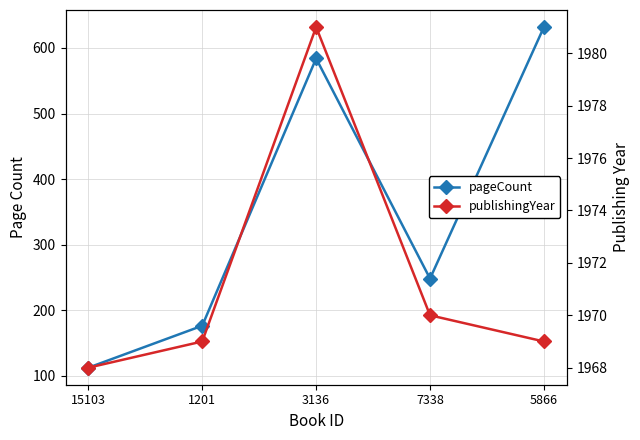

Which series has the largest total across all categories?

publishingYear